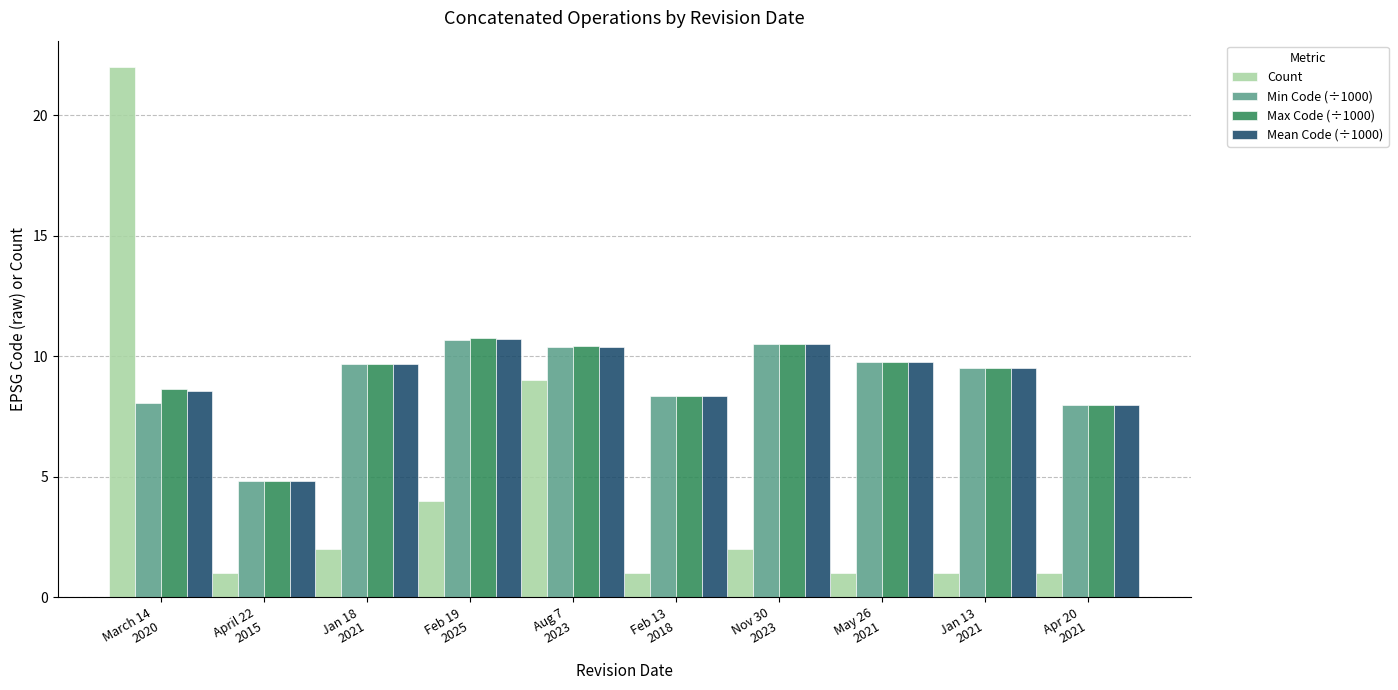

At how many categories does at least one series exceed 5?

9